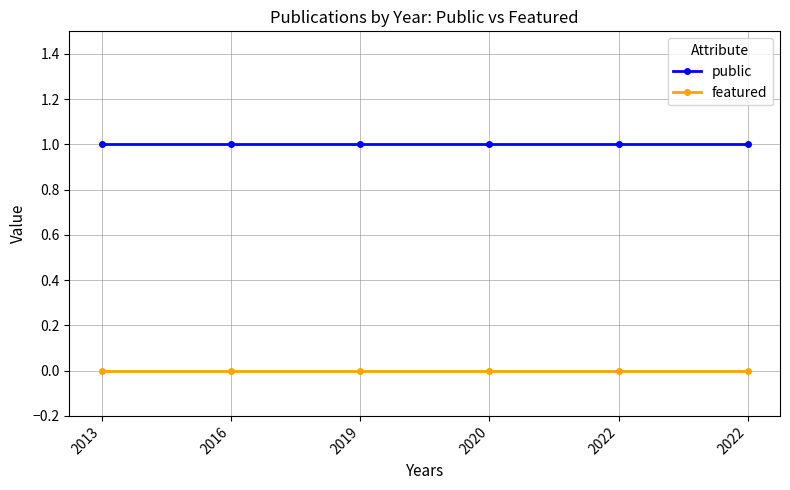

What is the maximum value shown in the chart?

1